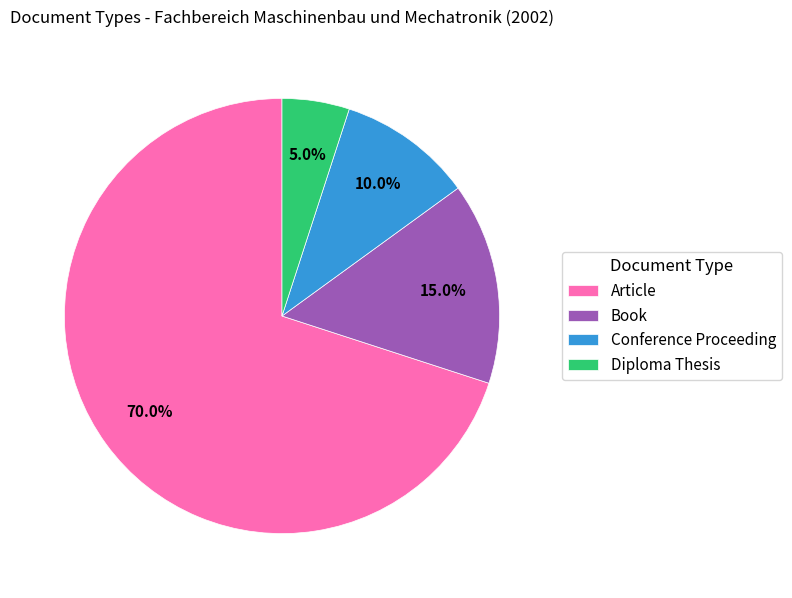

True or false: Book accounts for 15% of the total.

True